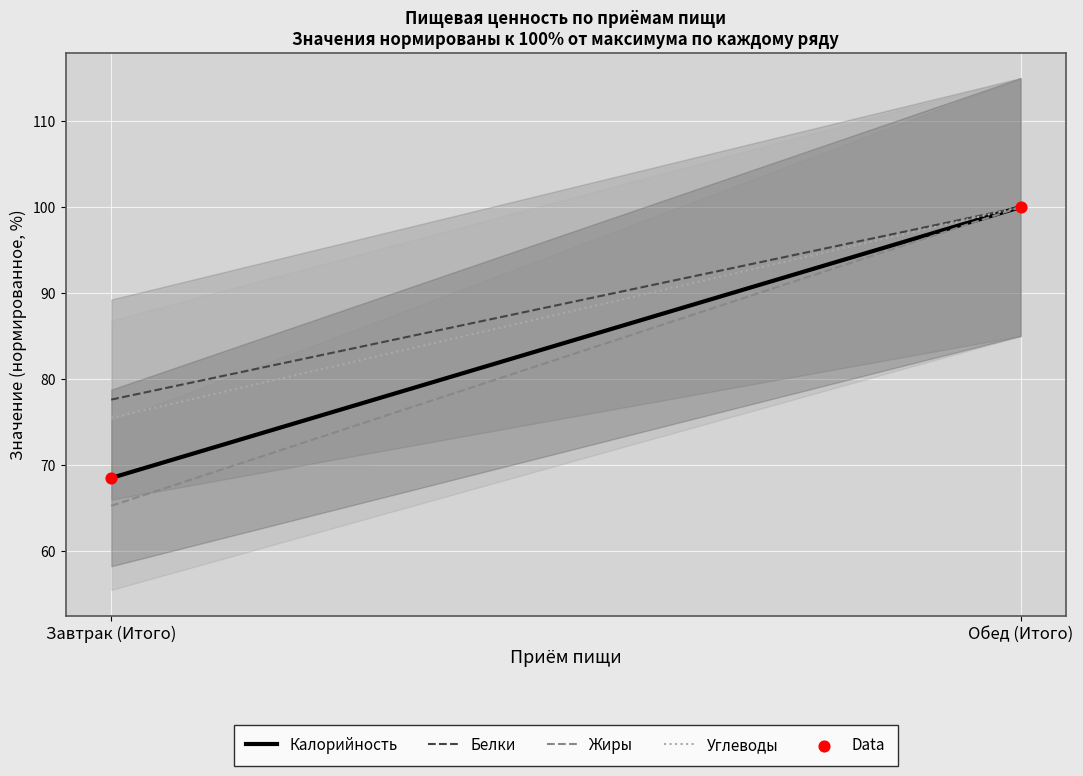

What is the average Y value?

84.2